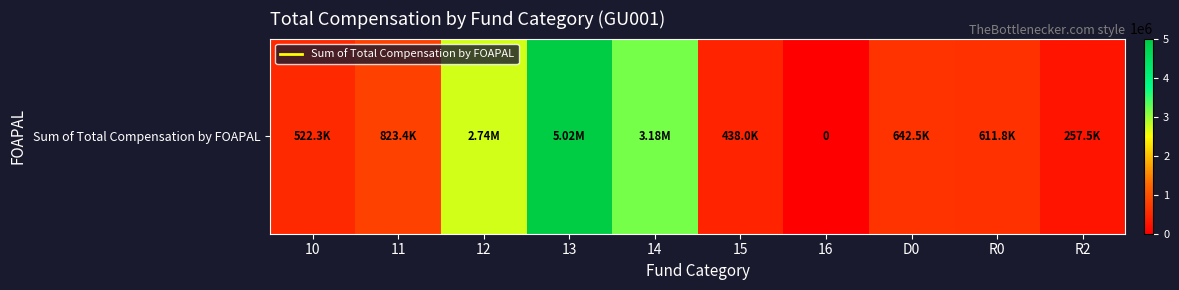

What is the maximum value shown in the chart?

5022462.2